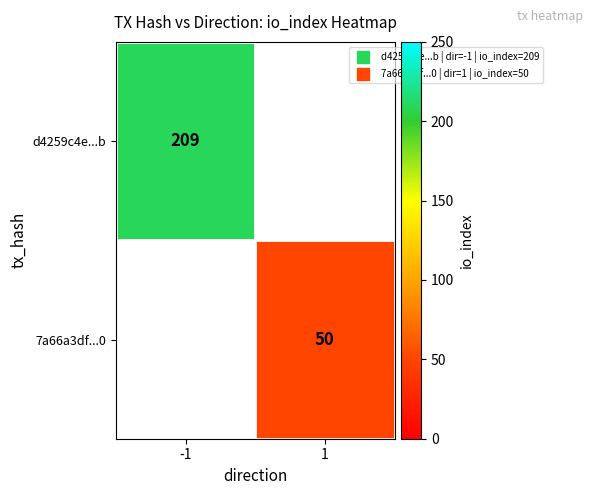

The d4259c4e...b series shows 105 at -1. True or false?

False